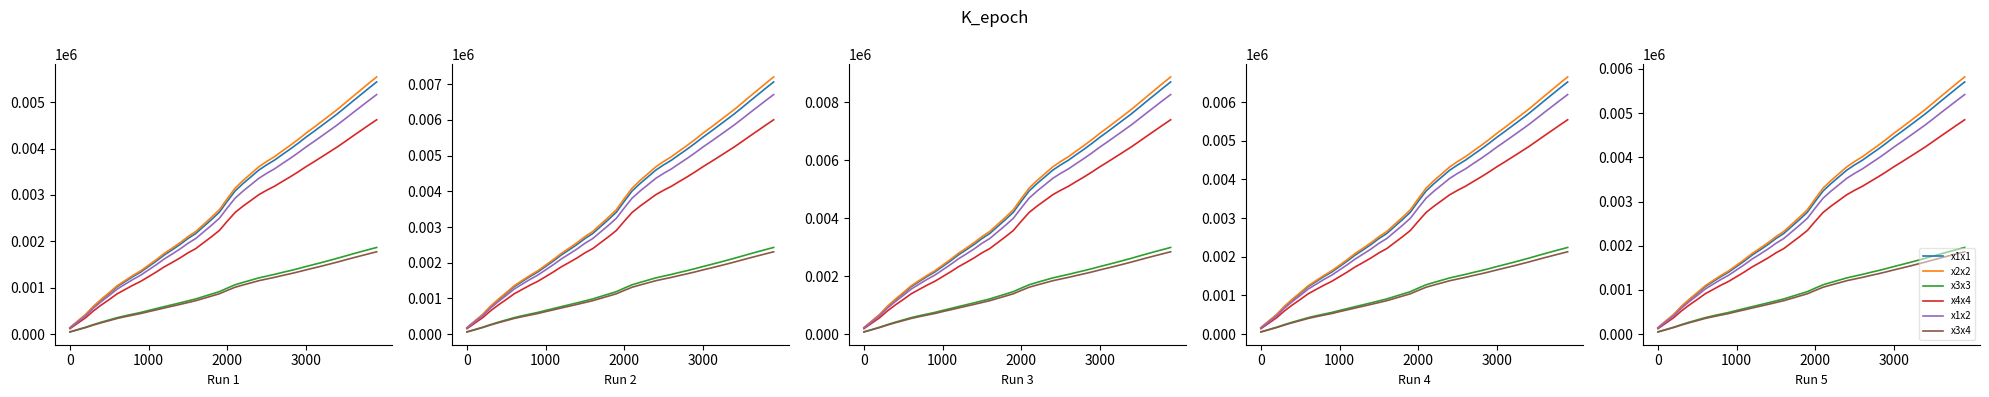

How many data points in x2x2 are above 3063?

20